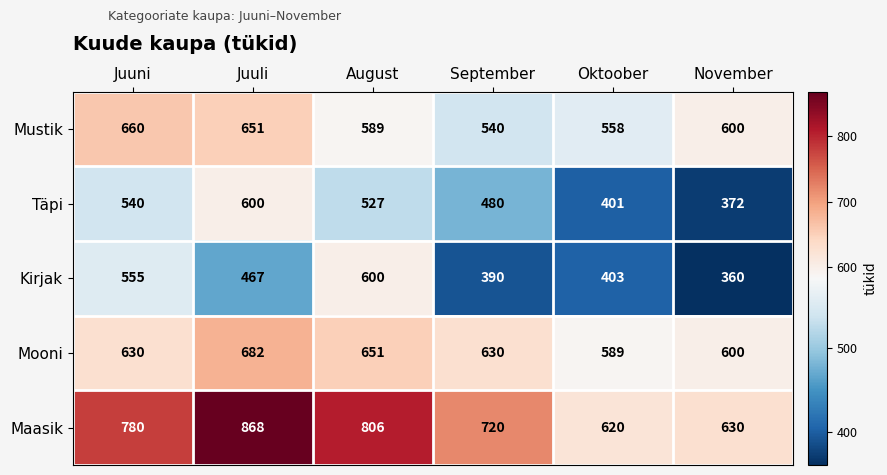

Which label corresponds to the largest value in the chart?

Juuli